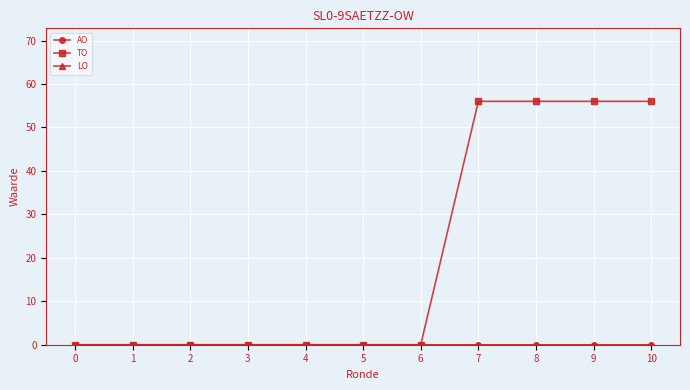

Which series has the largest range (max minus min)?

TO